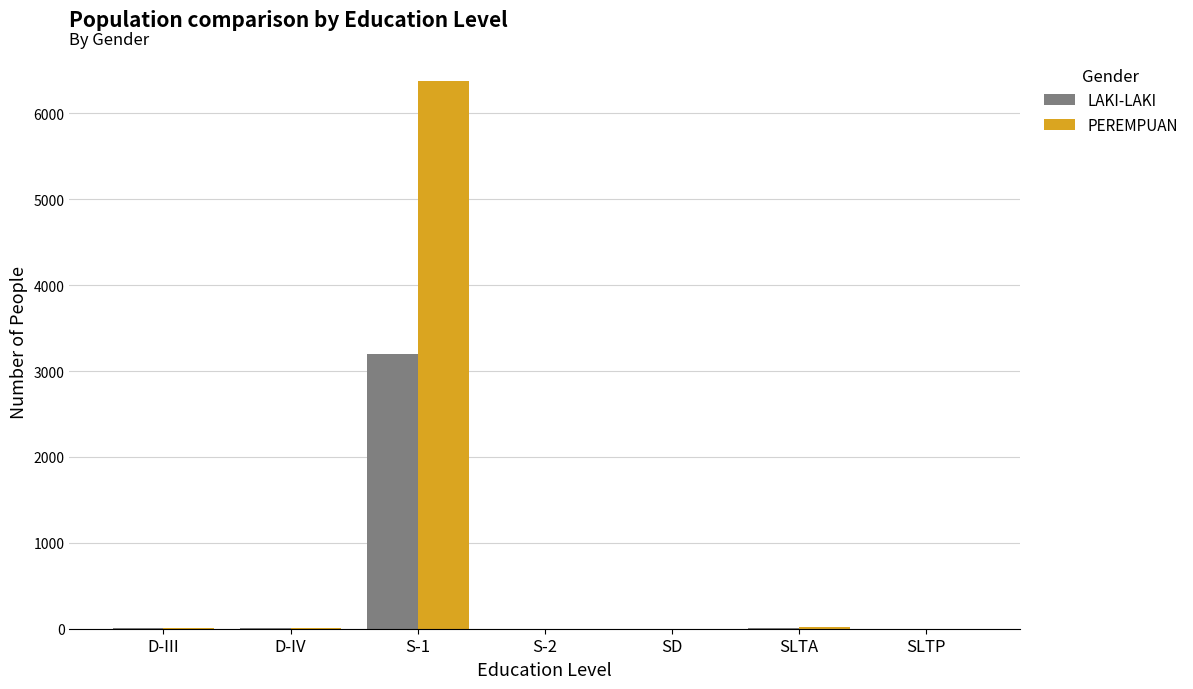

At which category does the chart reach its peak across all series?

S-1